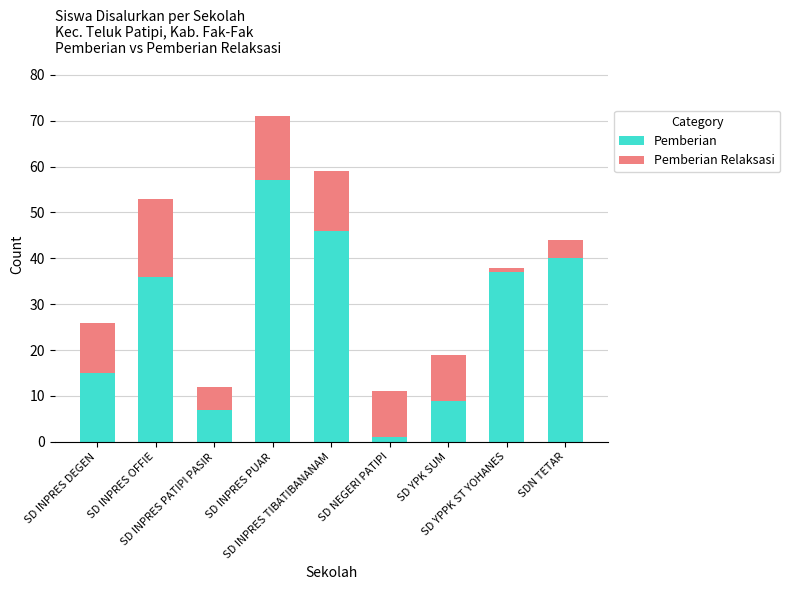

What is the difference between the second highest and second lowest values in the Pemberian series?

39